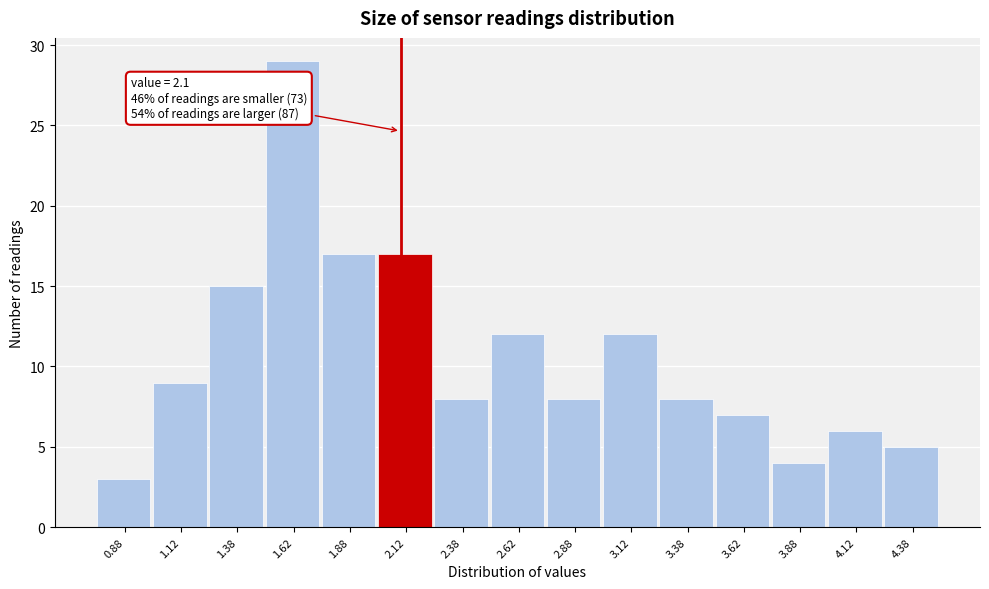

Over which range of the x-axis is the bar tallest?

1.50 to 1.75